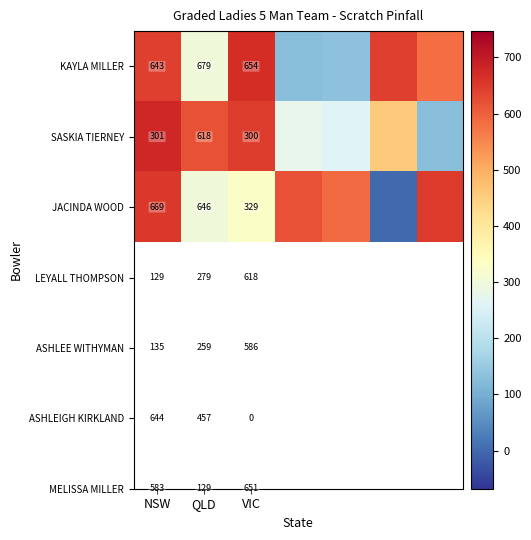

What is the difference between the highest and lowest values at QLD?

61